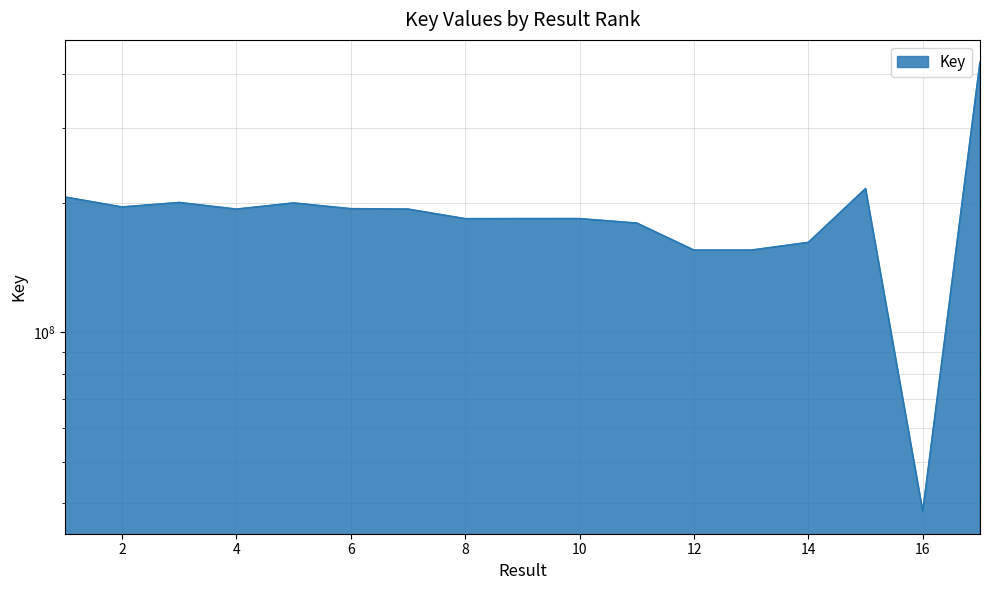

Which label corresponds to the largest value in the chart?

17